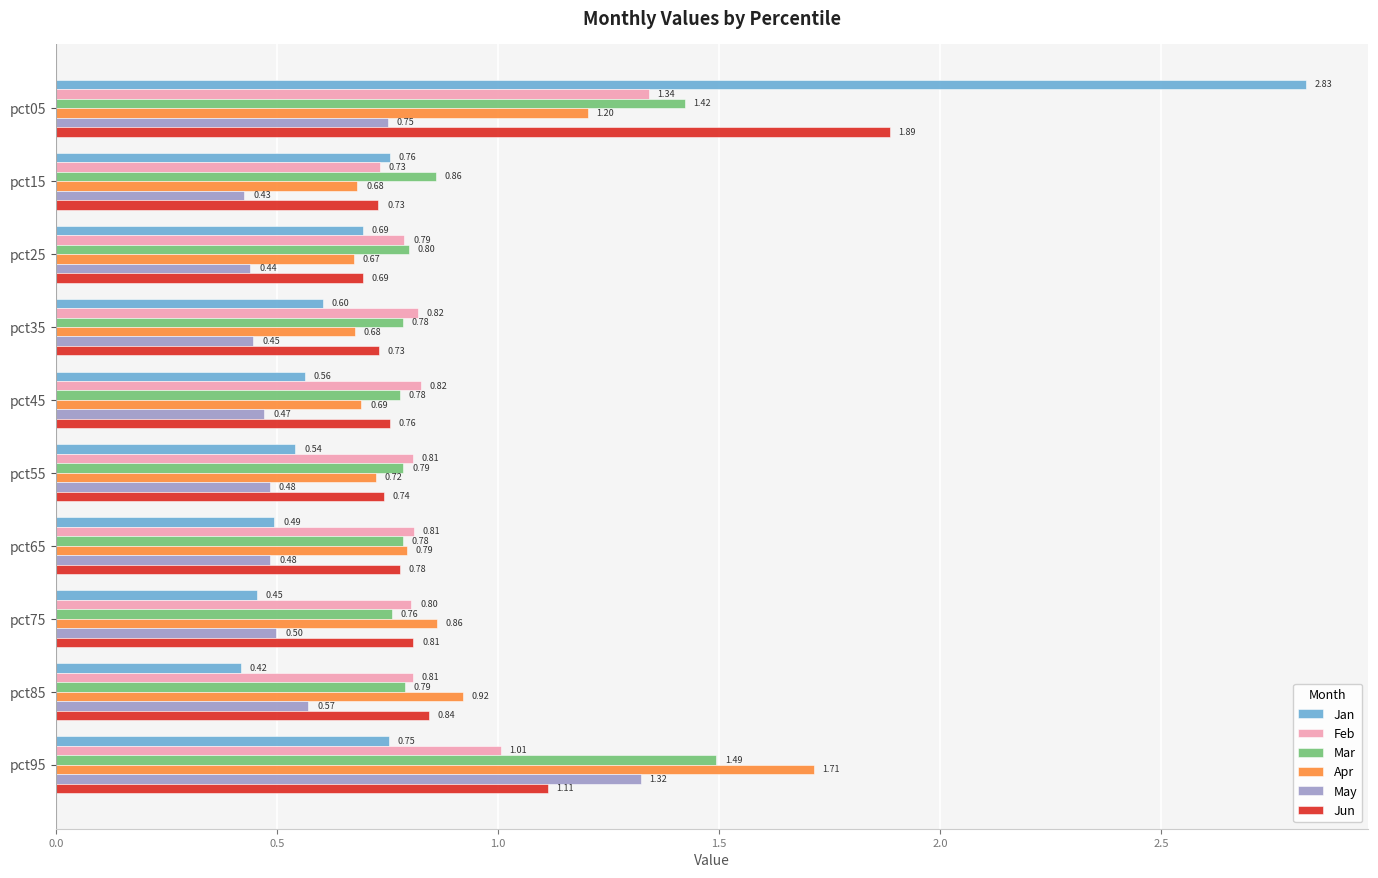

Is the value of Mar at pct85 greater than the value of Feb at pct65?

No